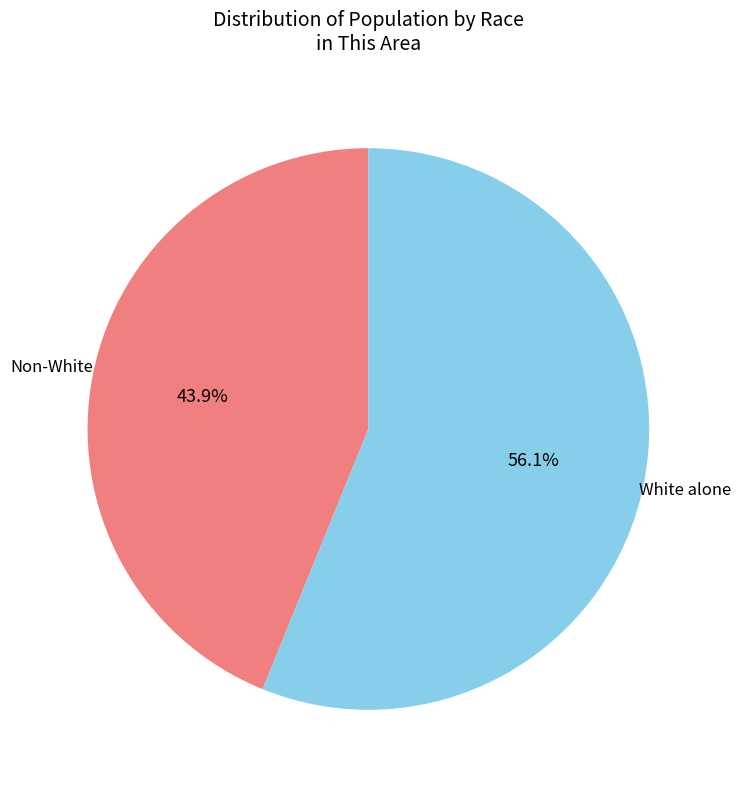

Which slice is the largest?

White alone